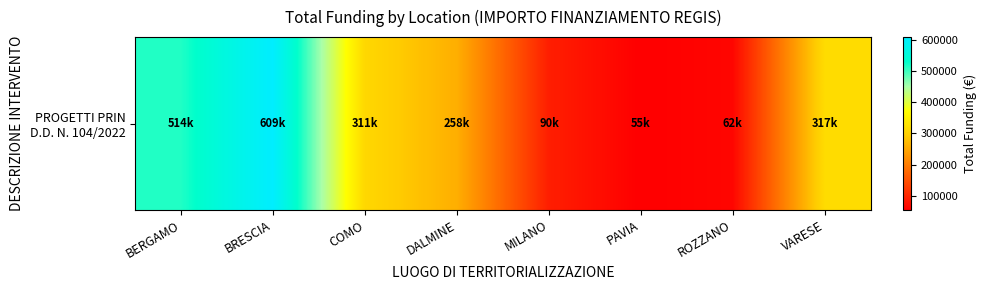

What is the sum of all values?

2216207.0